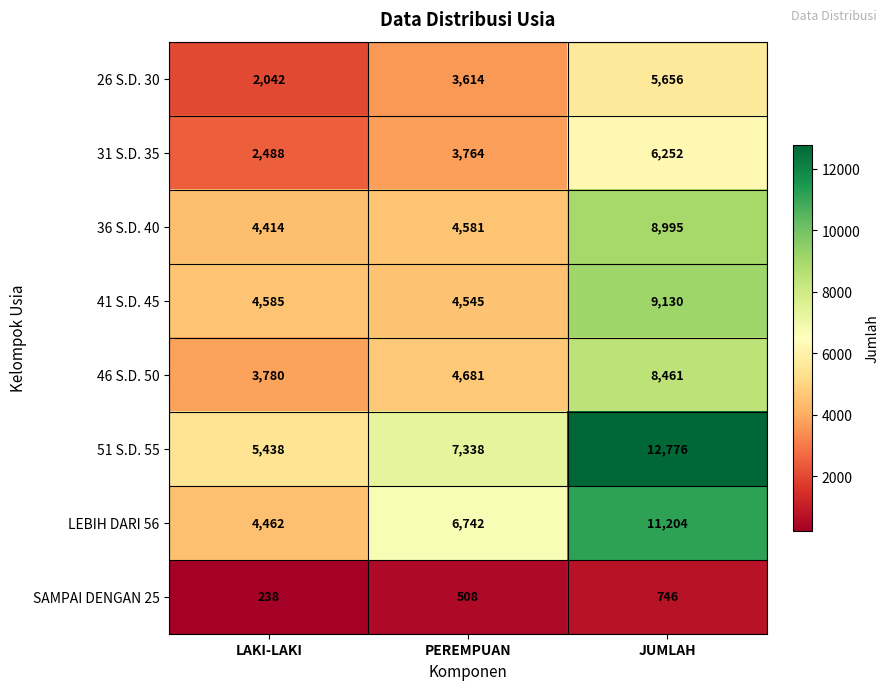

True or false: 31 S.D. 35 has a value of 6252 at JUMLAH.

True